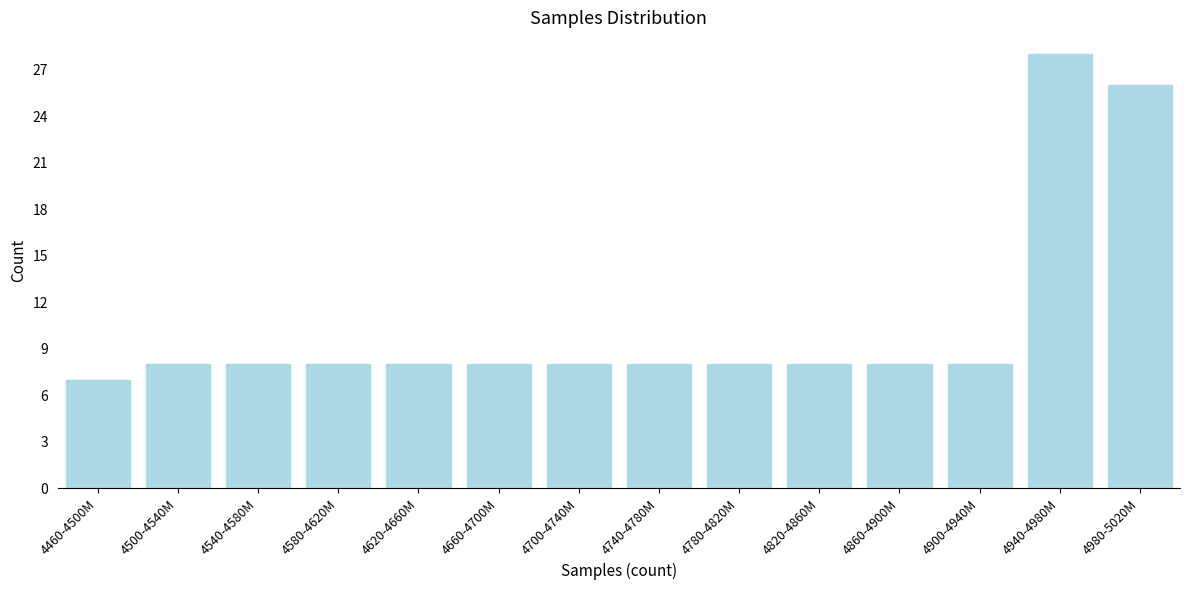

Reading right to left, transcribe all the data shown in this chart.

4980-5020M=26	4940-4980M=28	4900-4940M=8	4860-4900M=8	4820-4860M=8	4780-4820M=8	4740-4780M=8	4700-4740M=8	4660-4700M=8	4620-4660M=8	4580-4620M=8	4540-4580M=8	4500-4540M=8	4460-4500M=7